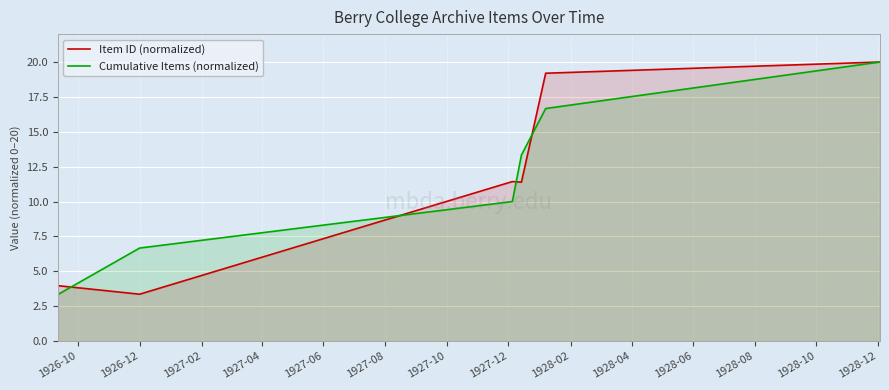

What is the lowest value of the Item ID (normalized) series?

3.4